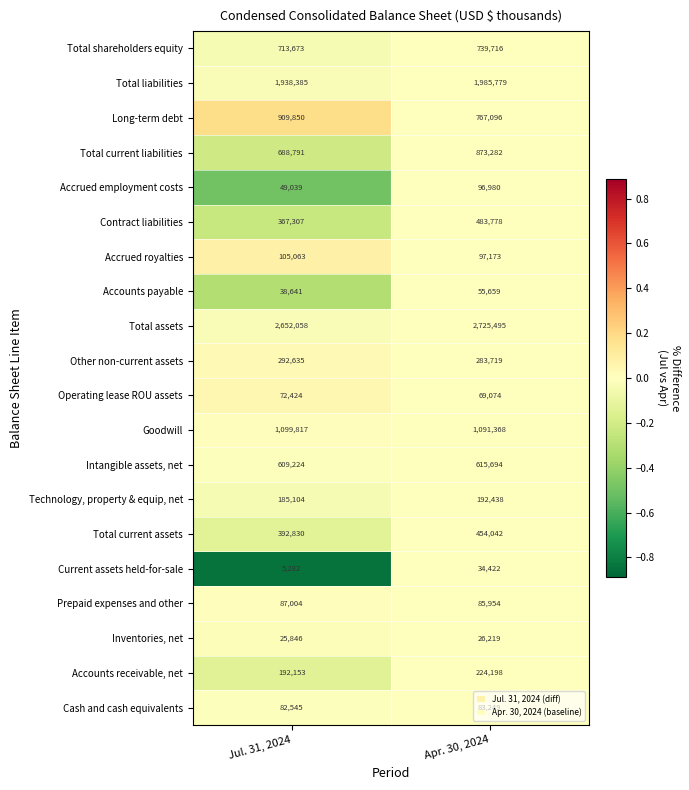

The Accrued royalties series shows 105063 at Jul. 31, 2024. True or false?

True